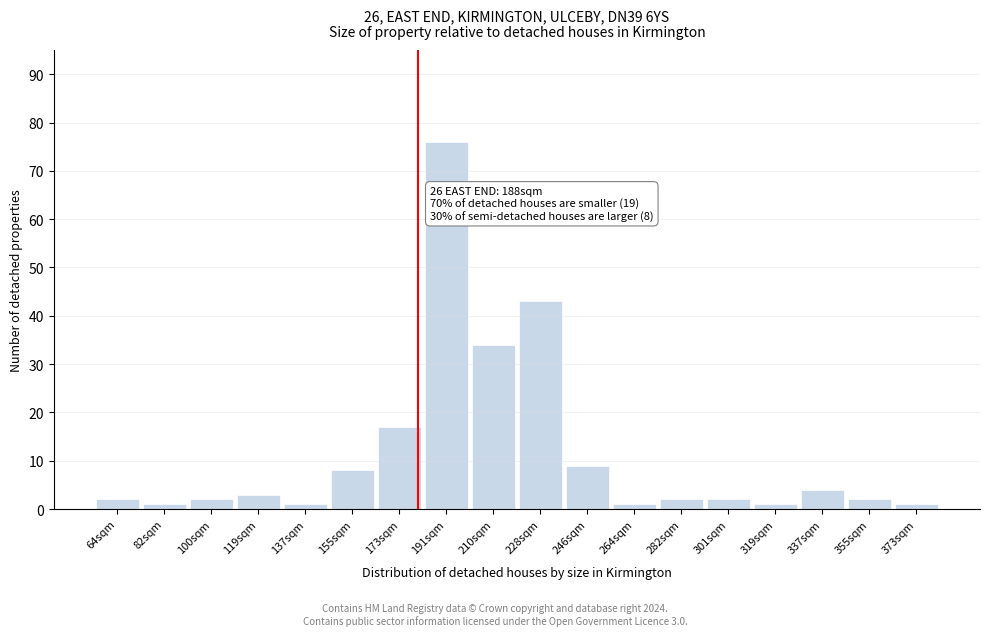

Reading left to right, extract all data points from this chart.

64sqm=2	82sqm=1	100sqm=2	119sqm=3	137sqm=1	155sqm=8	173sqm=17	191sqm=76	210sqm=34	228sqm=43	246sqm=9	264sqm=1	282sqm=2	301sqm=2	319sqm=1	337sqm=4	355sqm=2	373sqm=1